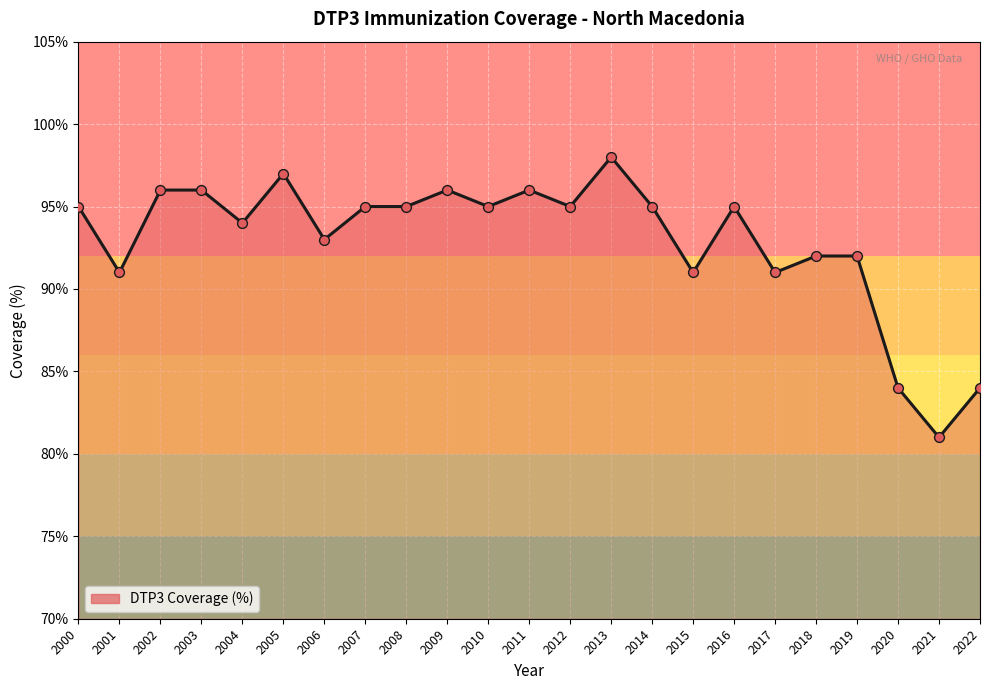

Between 2013 and 2012, which is larger?

2013